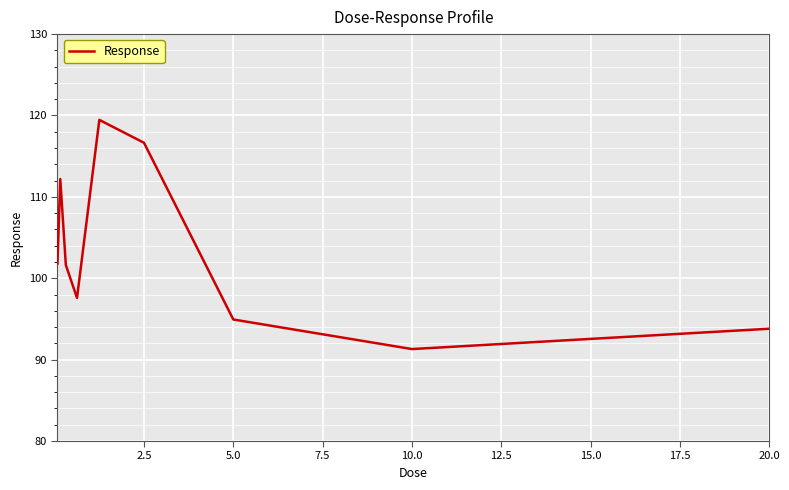

What is the greatest value displayed?

119.5